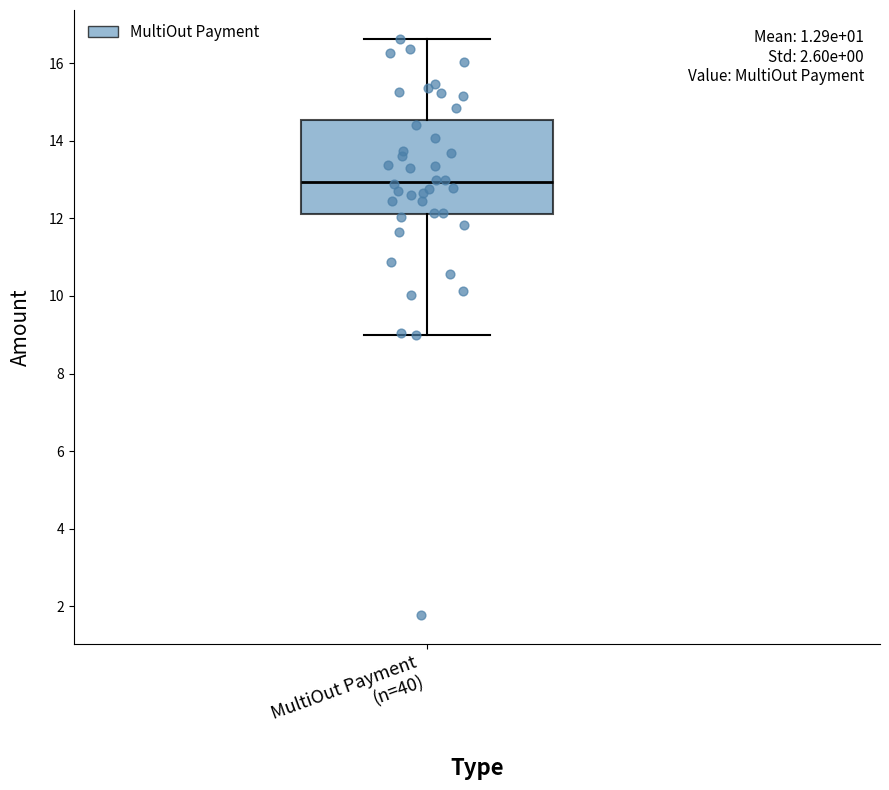

Where is the lower edge of the box for MultiOut Payment (n=40) on the y-axis? The values are not printed on the chart, so give them approximately, as read against the axis.

12.2